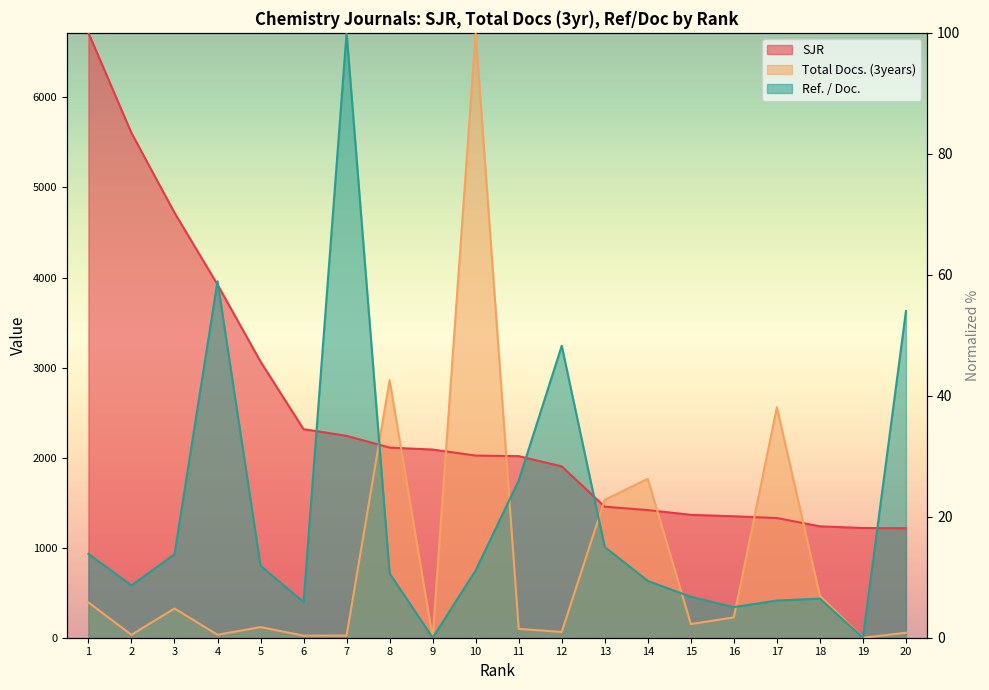

True or false: SJR has more than 2 points higher than both neighbors.

False